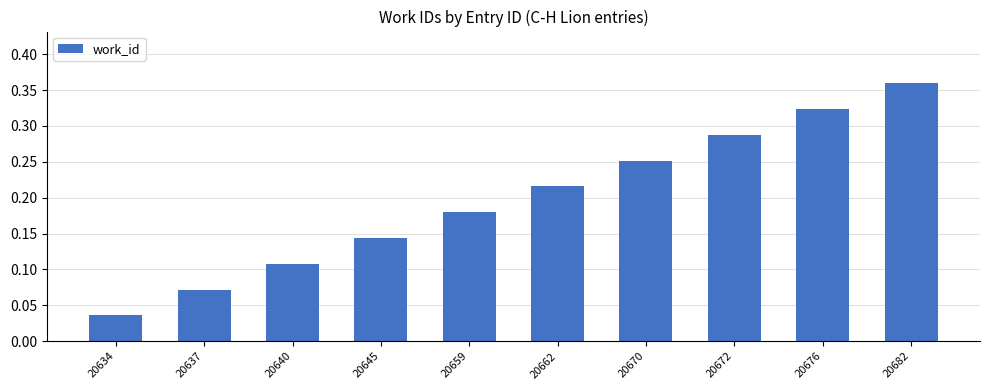

Between 20670 and 20659, which is larger?

20670